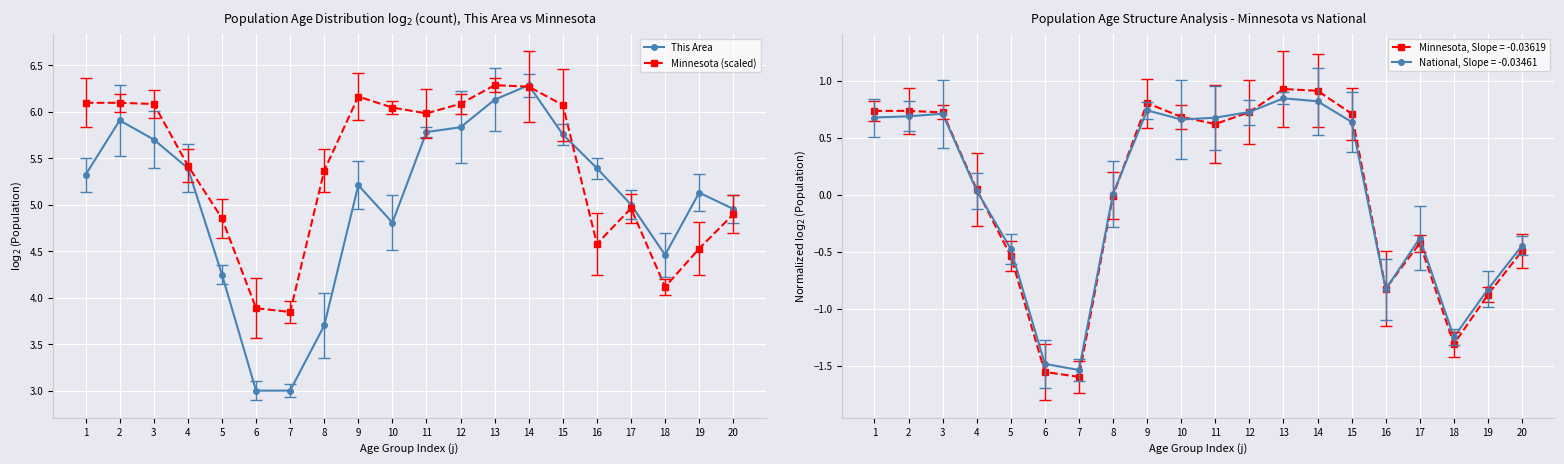

At which label does This Area reach its peak?

14